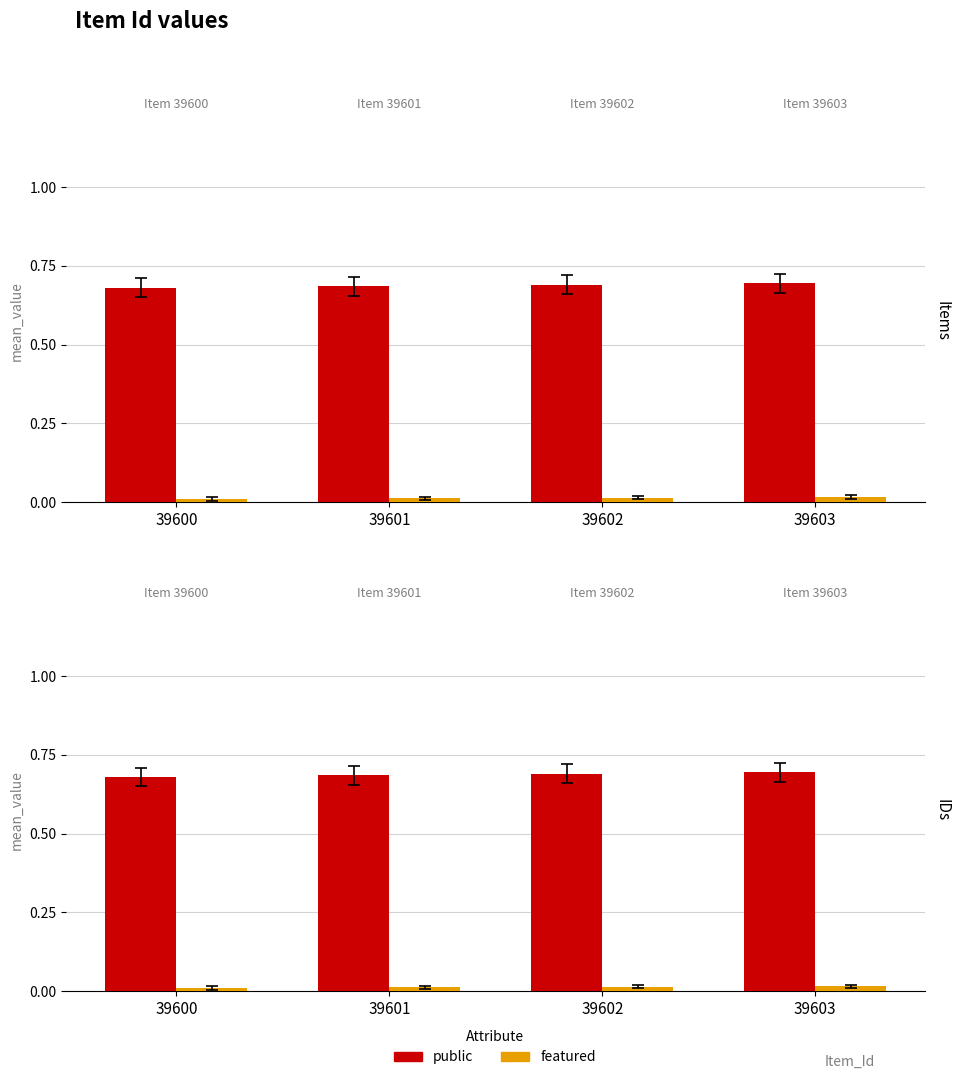

What is the total value across all series at 39602?

0.7